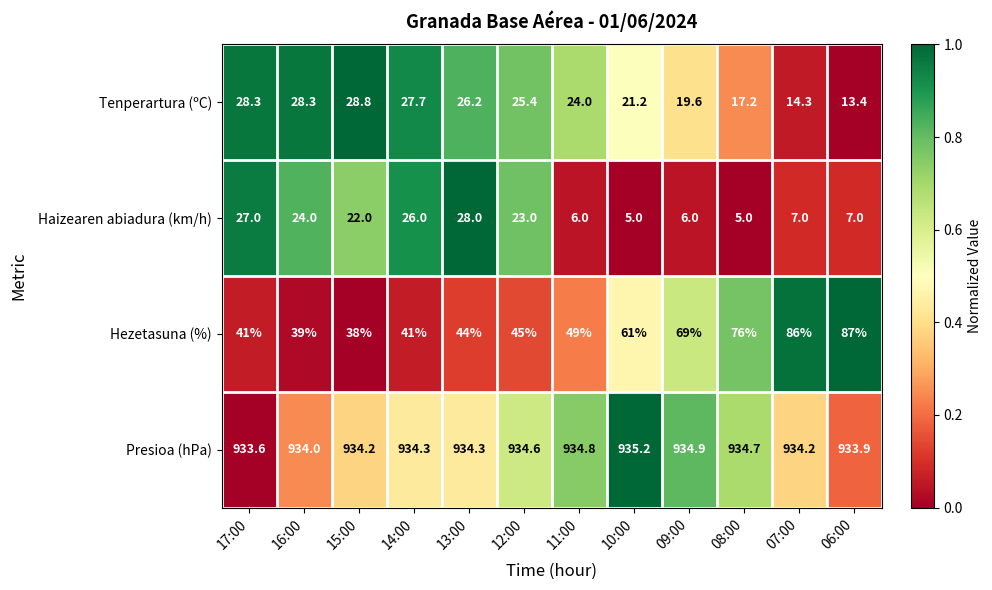

The Tenperartura (ºC) series shows 14.3 at 07:00. True or false?

True